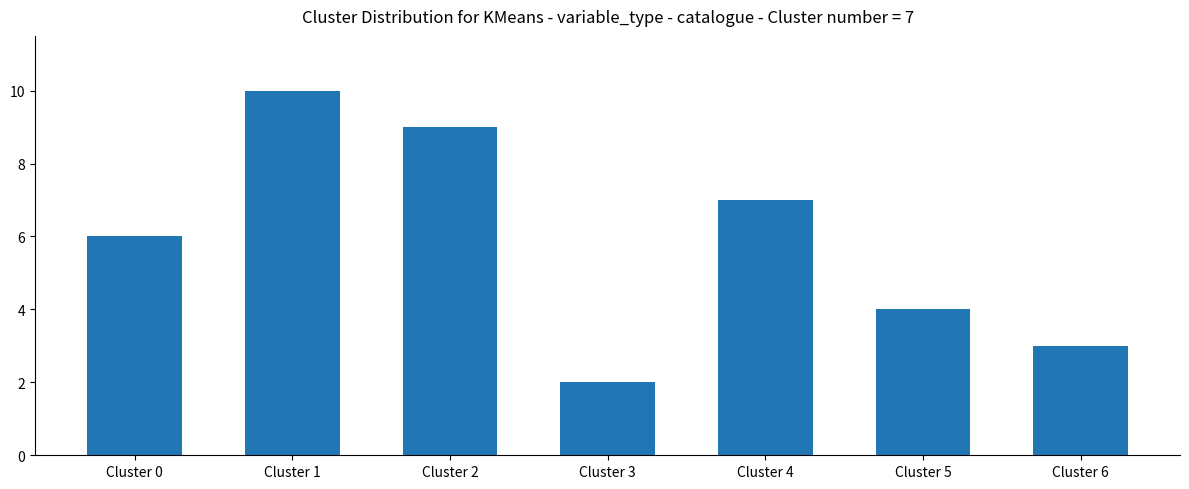

Reading left to right, what are all the values shown in this chart?

Cluster 0=6	Cluster 1=10	Cluster 2=9	Cluster 3=2	Cluster 4=7	Cluster 5=4	Cluster 6=3